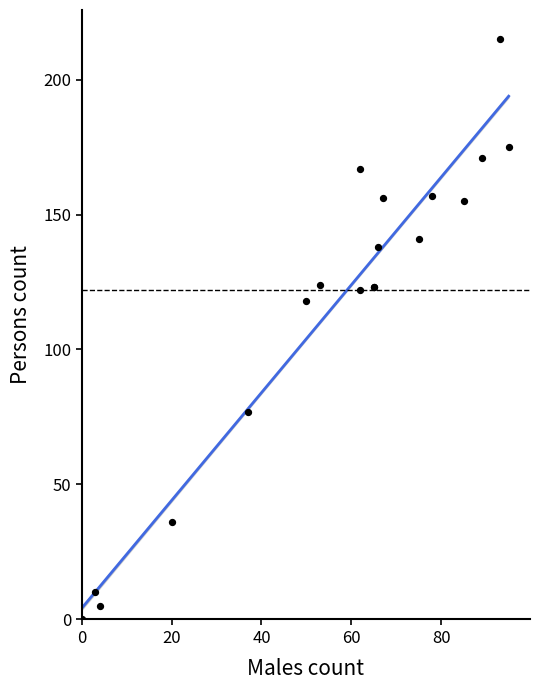

What Y value in the scatter plot is closest to 107?

118